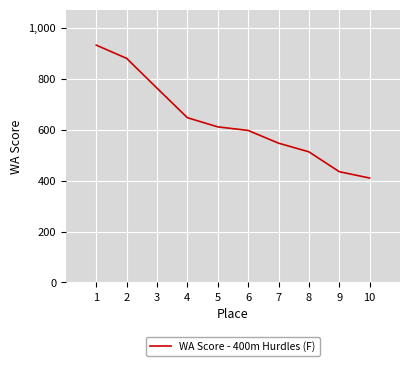

Does the chart have visible grid lines?

Yes